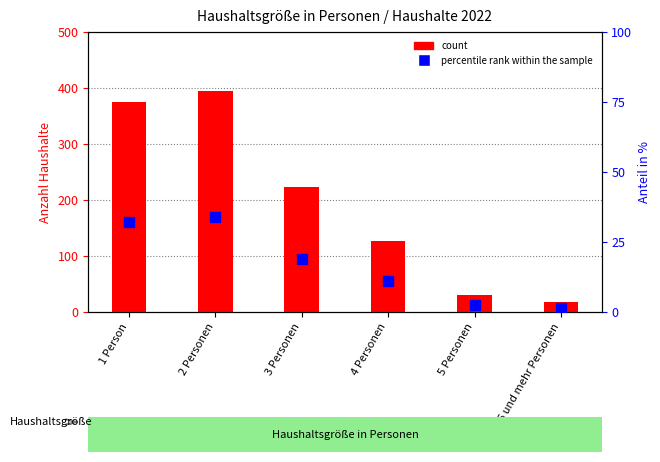

Between 6 und mehr Personen and 5 Personen, which is larger?

5 Personen